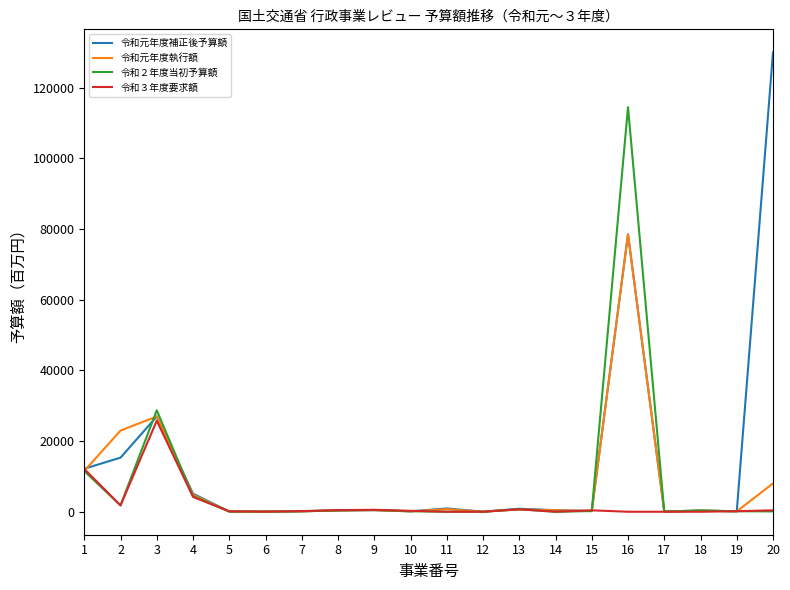

Which series has the largest range (max minus min)?

令和元年度補正後予算額